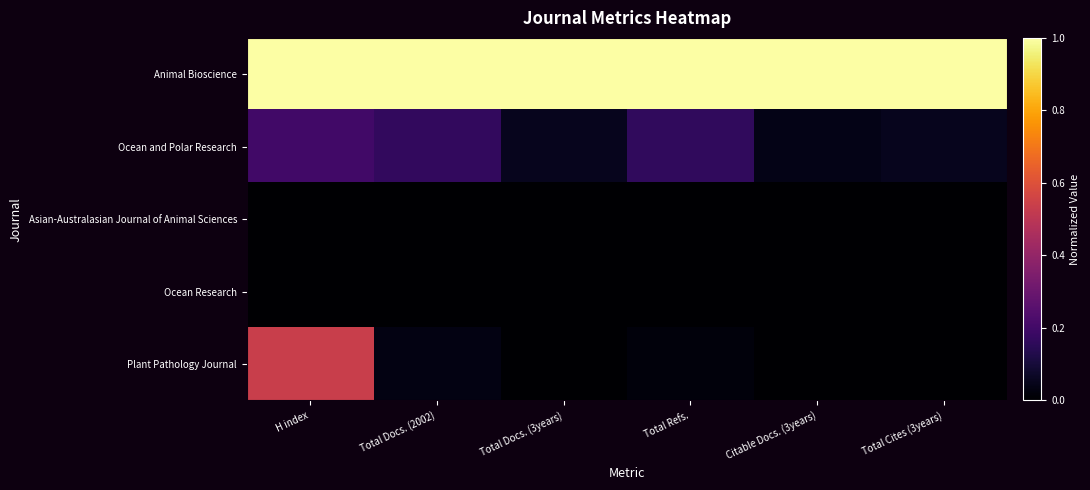

How many categories are shown in the chart?

6